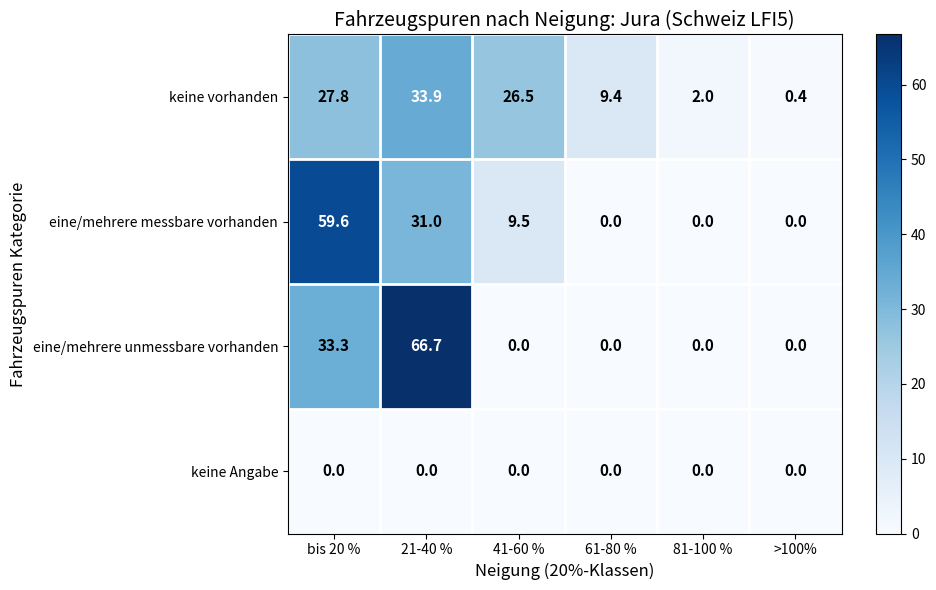

Count the number of categories in the chart.

6